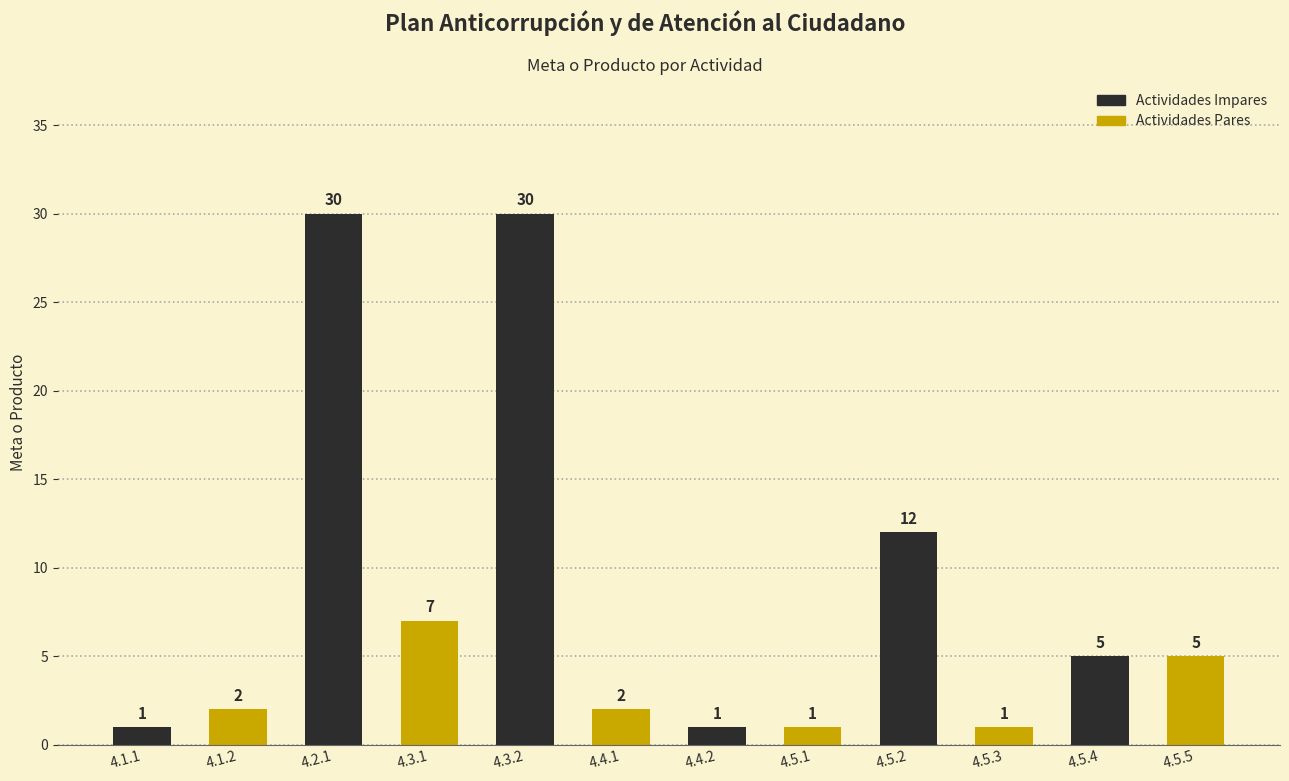

What is the spread (max minus min) of values at 4.3.2?

28